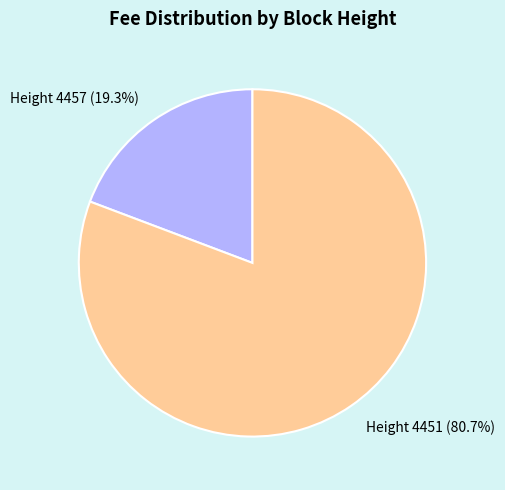

Is there a majority slice in this chart?

Yes